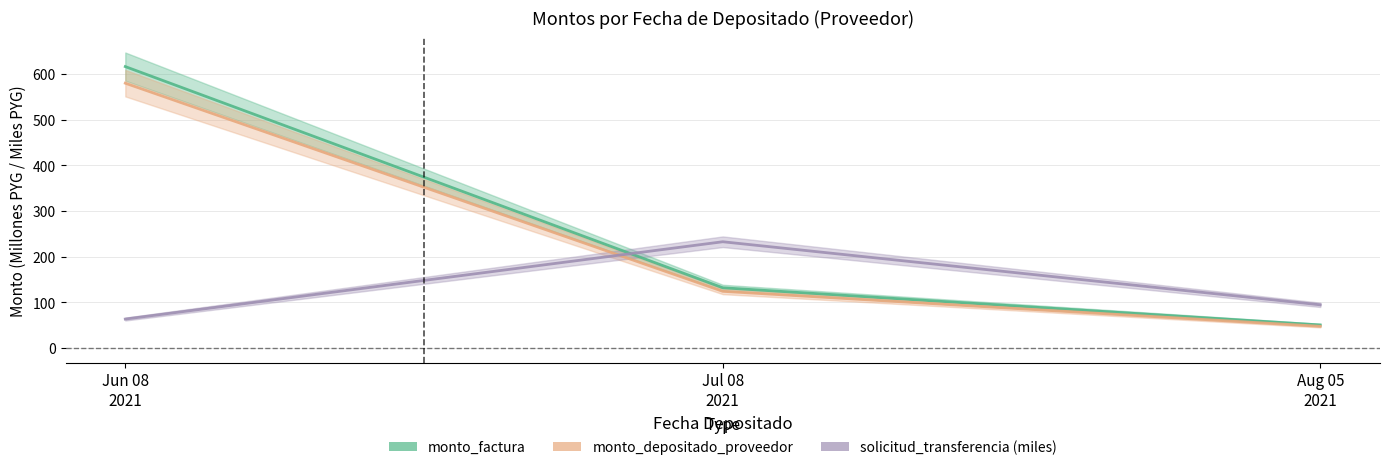

Is this an area chart (filled region under the line)?

No